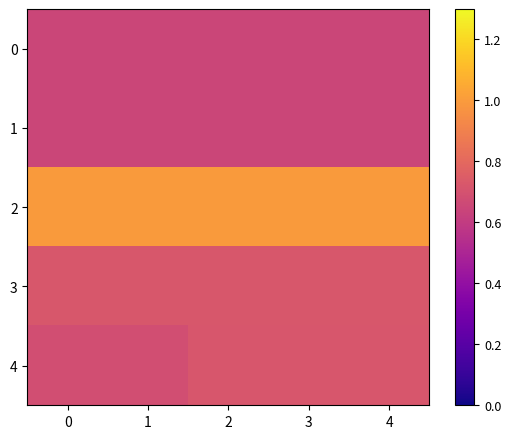

Reading left to right, extract all data points from this chart.

0: 0=0.6	1=0.6	2=0.6	3=0.6	4=0.6
1: 0=0.6	1=0.6	2=0.6	3=0.6	4=0.6
2: 0=1.0	1=1.0	2=1.0	3=1.0	4=1.0
3: 0=0.7	1=0.7	2=0.7	3=0.7	4=0.7
4: 0=0.7	1=0.7	2=0.7	3=0.7	4=0.7